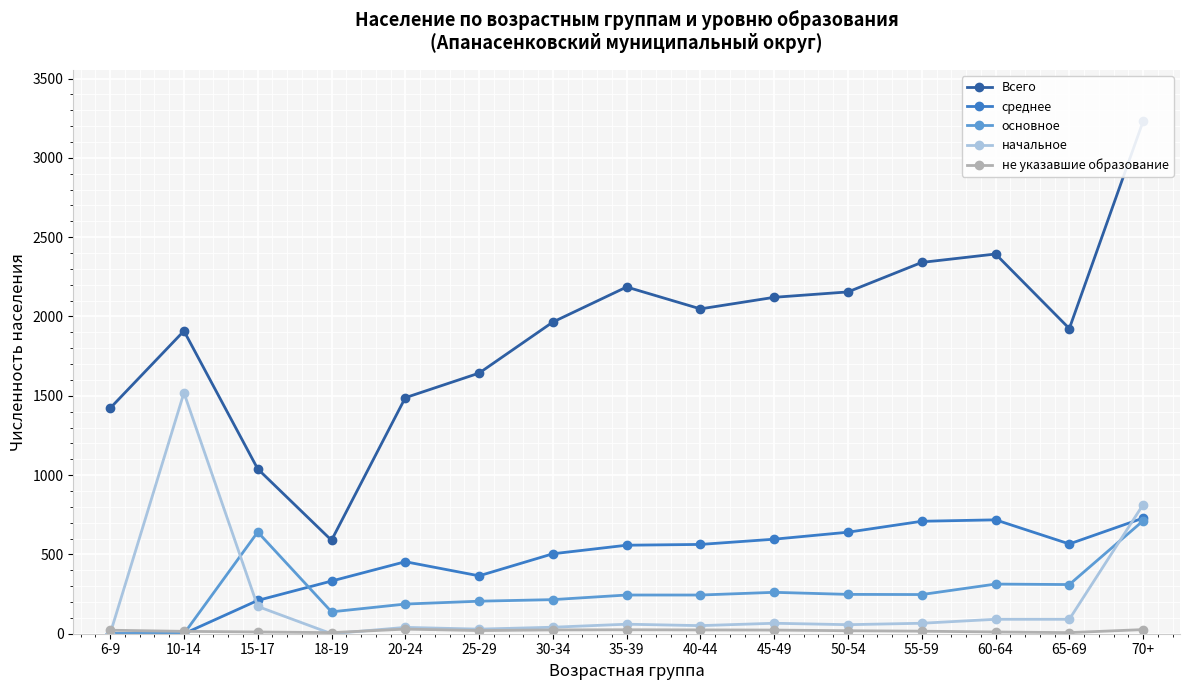

What are all the series names shown in the legend?

Всего, среднее, основное, начальное, не указавшие образование